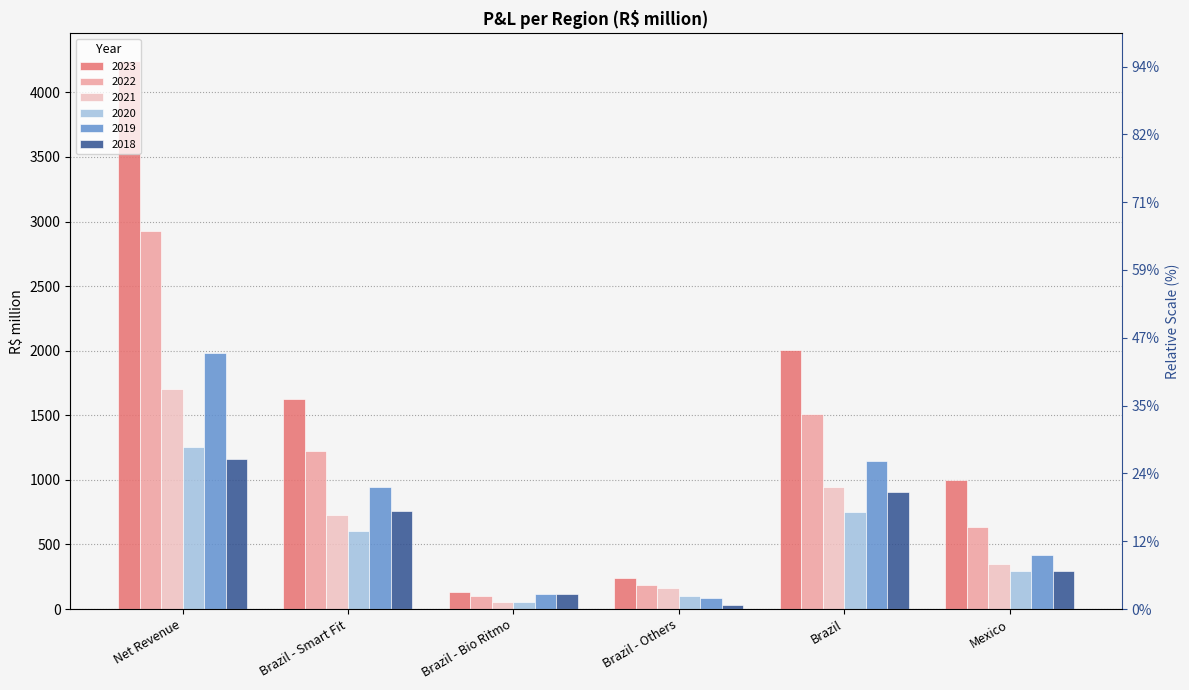

At which label is 2020 closest to 655?

Brazil - Smart Fit